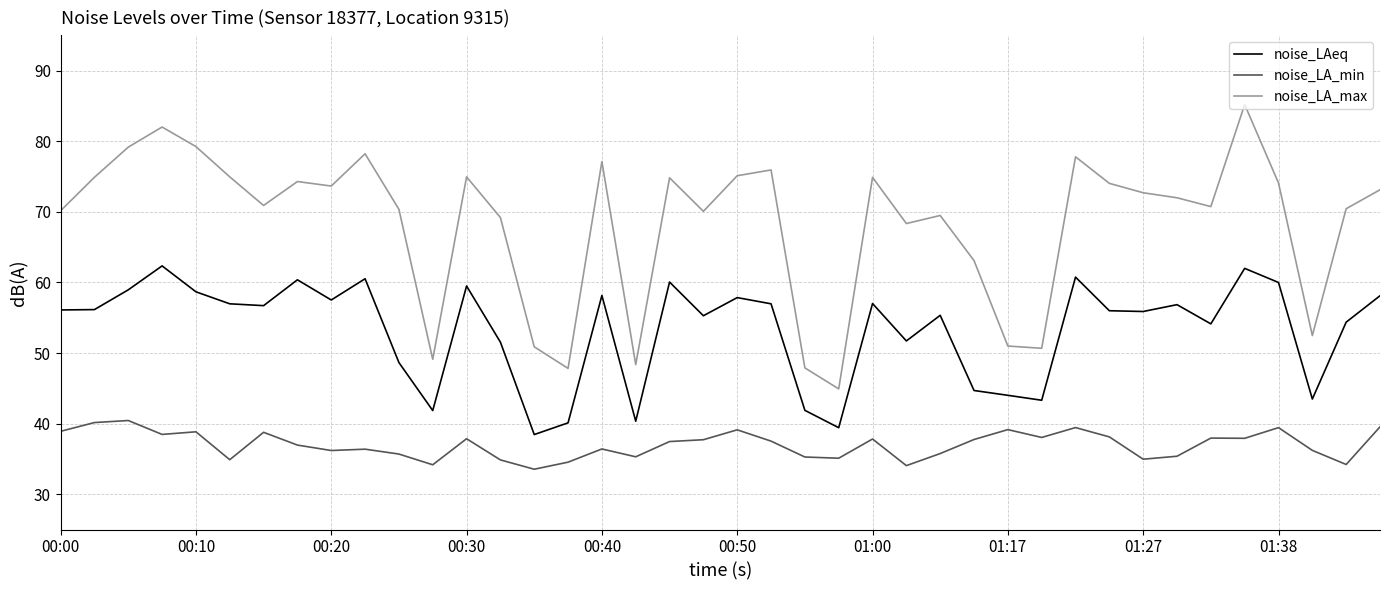

Which series has the largest total across all categories?

noise_LA_max